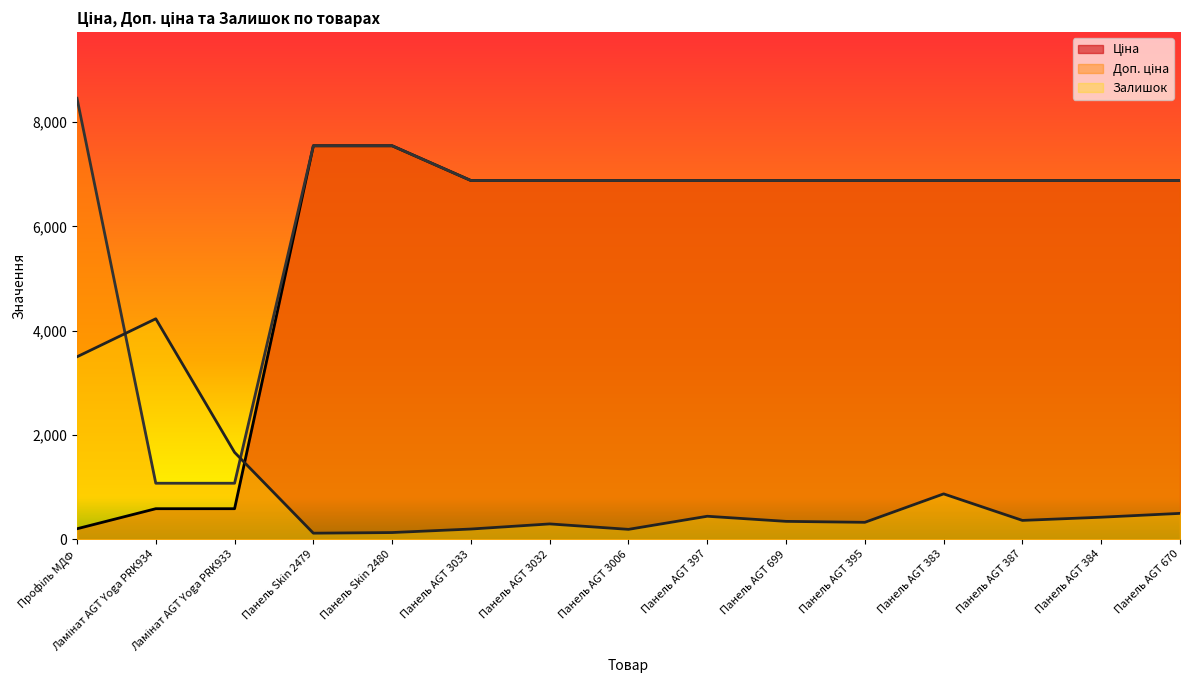

What are all the series names shown in the legend?

Ціна, Доп. ціна, Залишок